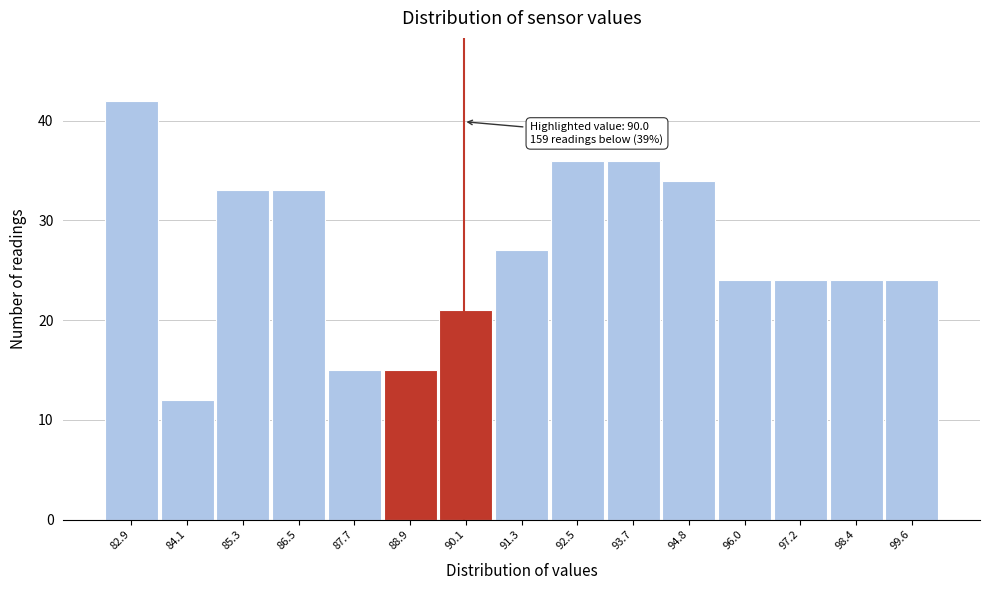

Which range on the x-axis has the tallest bar?

82.4 to 83.6